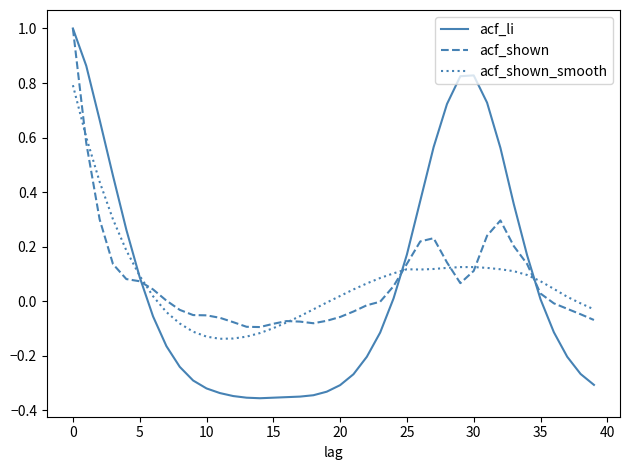

Which series has the largest range (max minus min)?

acf_li